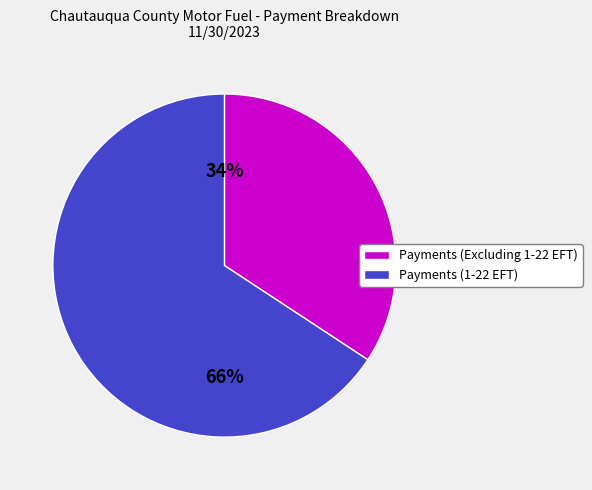

Approximately how many times larger is the value at Payments (1-22 EFT) compared to Payments (Excluding 1-22 EFT)?

1.9